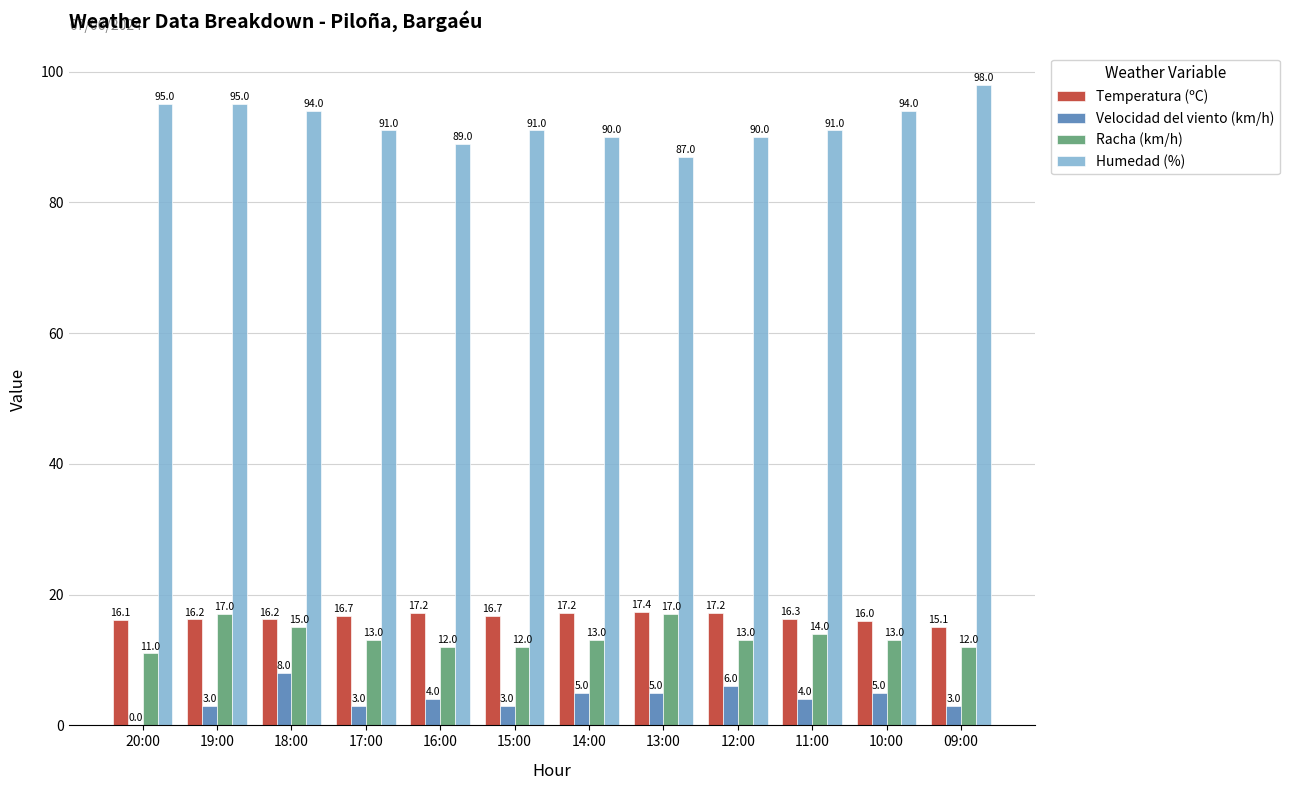

What are all the series names shown in the legend?

Temperatura (ºC), Velocidad del viento (km/h), Racha (km/h), Humedad (%)